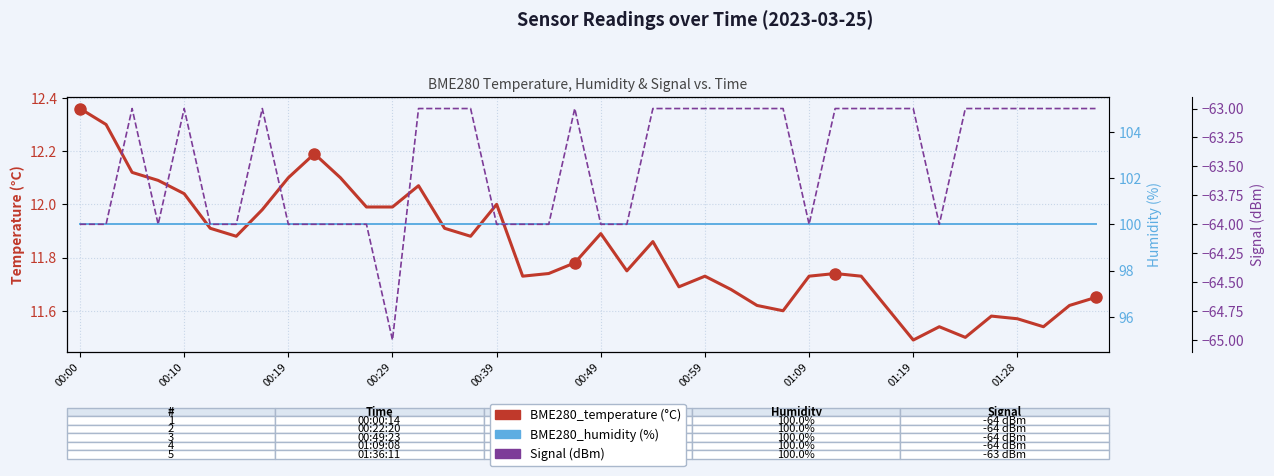

True or false: BME280_humidity and Signal cross at least once.

False